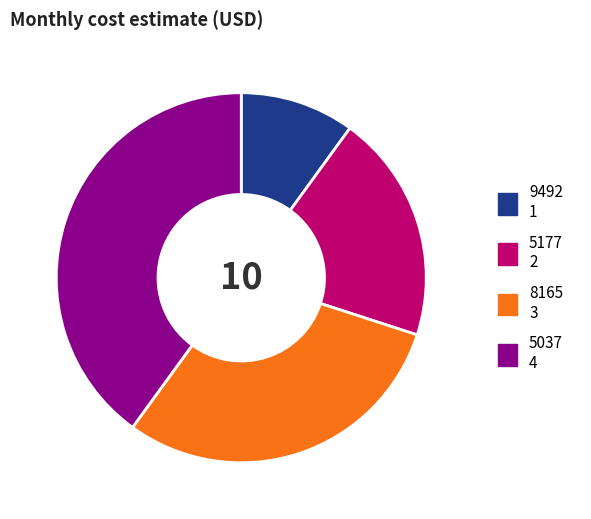

Is there a majority slice in this chart?

No